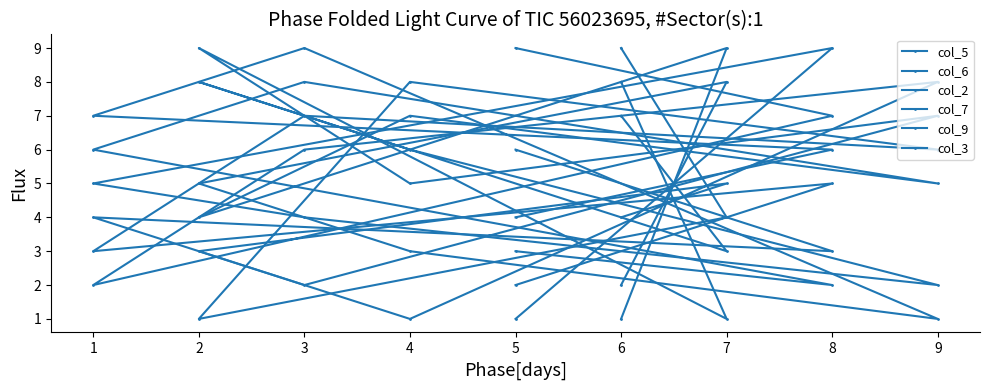

What is the difference between the col_2 values at 4 and 1?

1